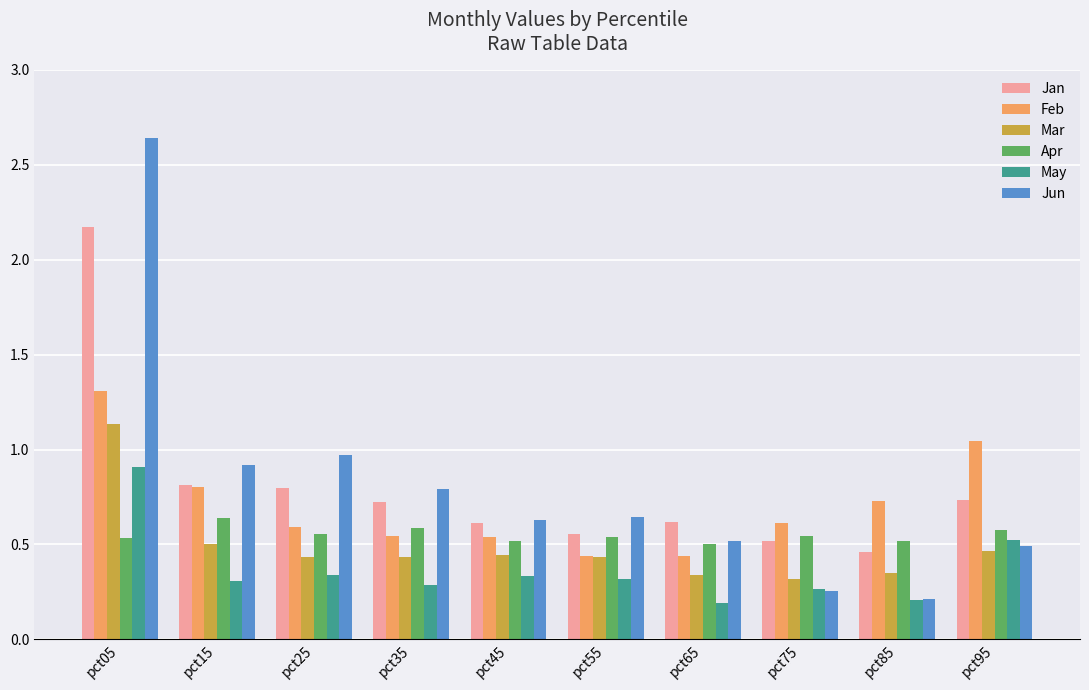

How many Mar values are between 0 and 1?

9